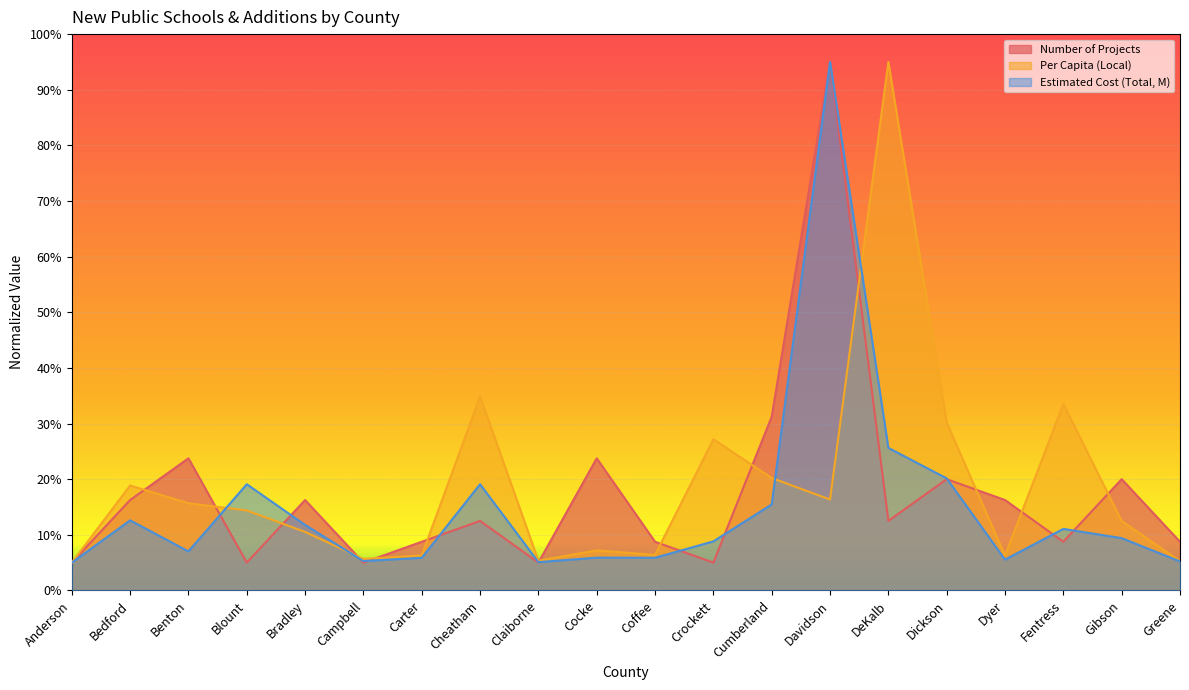

Count the number of data series in this chart.

3